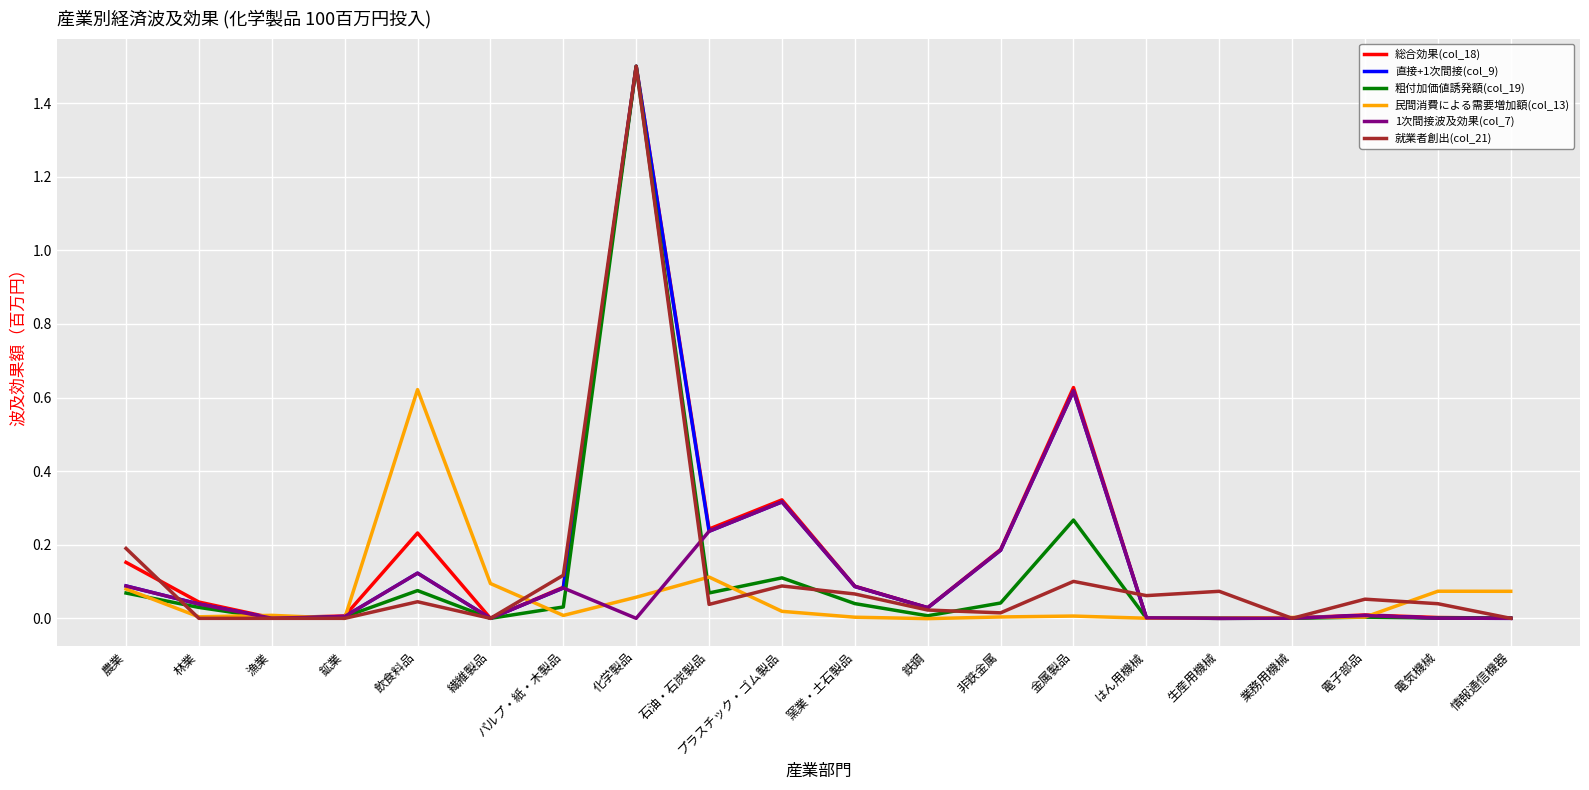

Which category has the highest value in the 粗付加価値誘発額(col_19) series?

化学製品